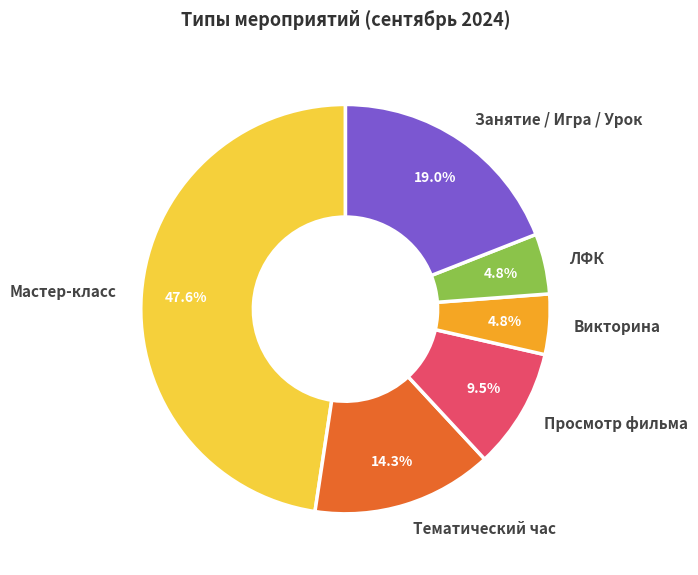

Which slice is the largest?

Мастер-класс